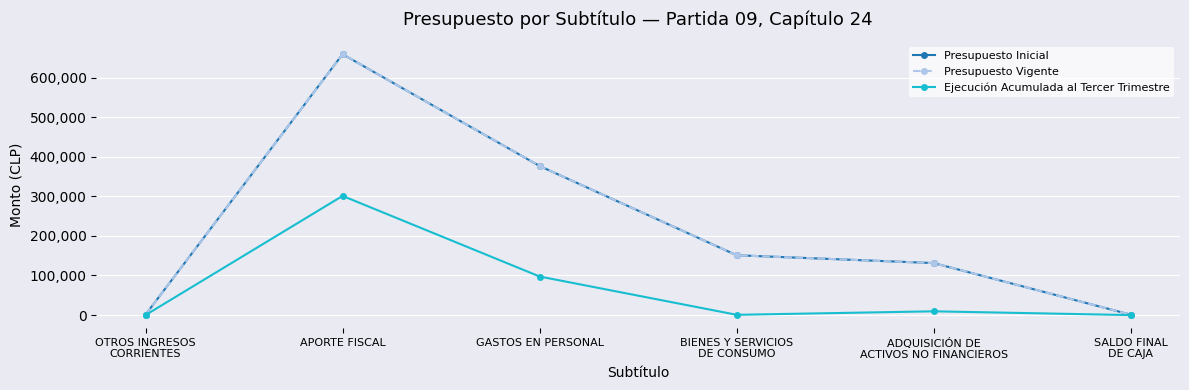

Does the chart have visible grid lines?

Yes